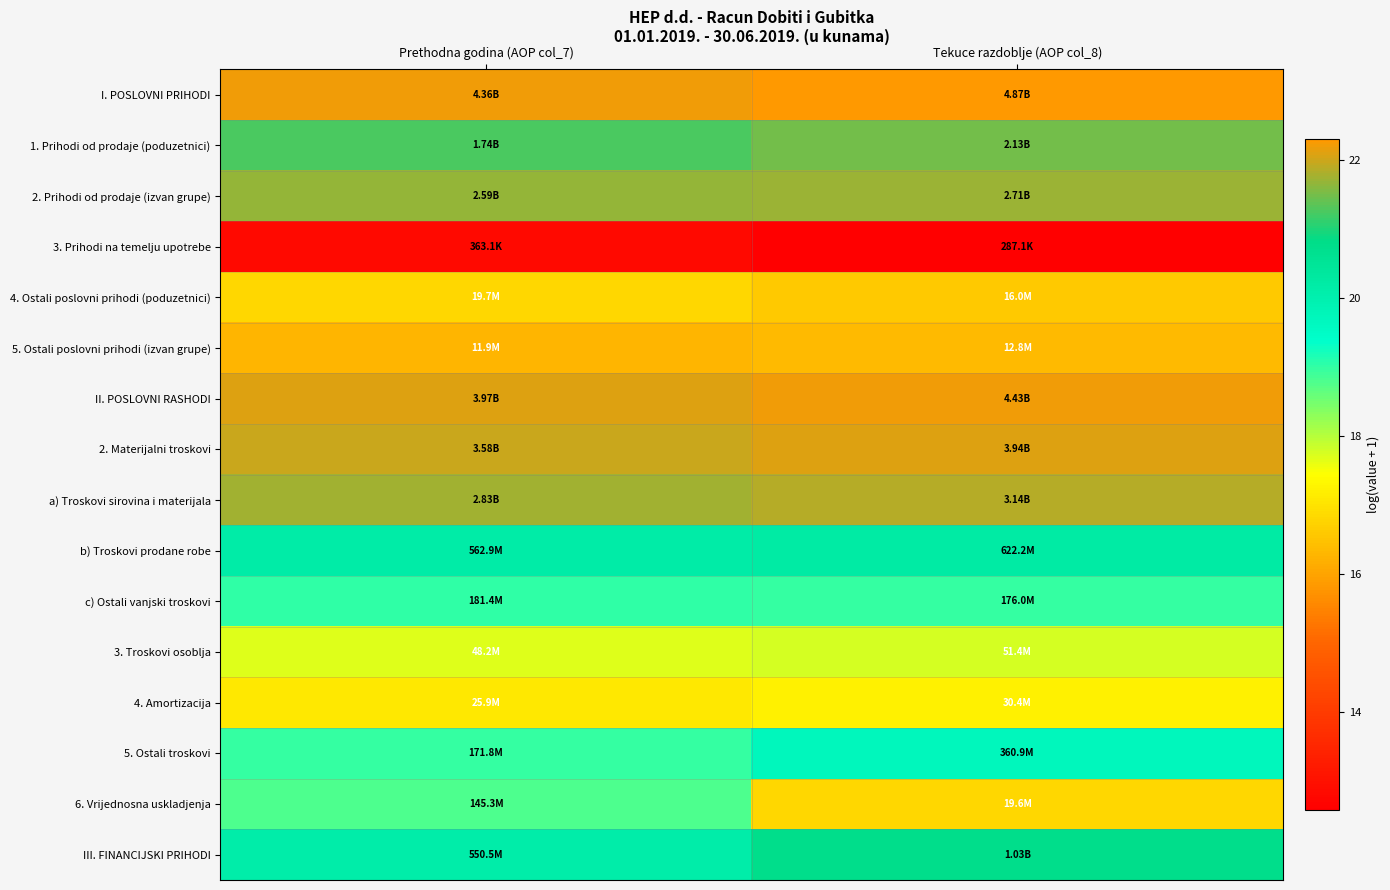

At which category is the sum across all series the highest?

Prethodna godina (AOP col_7)